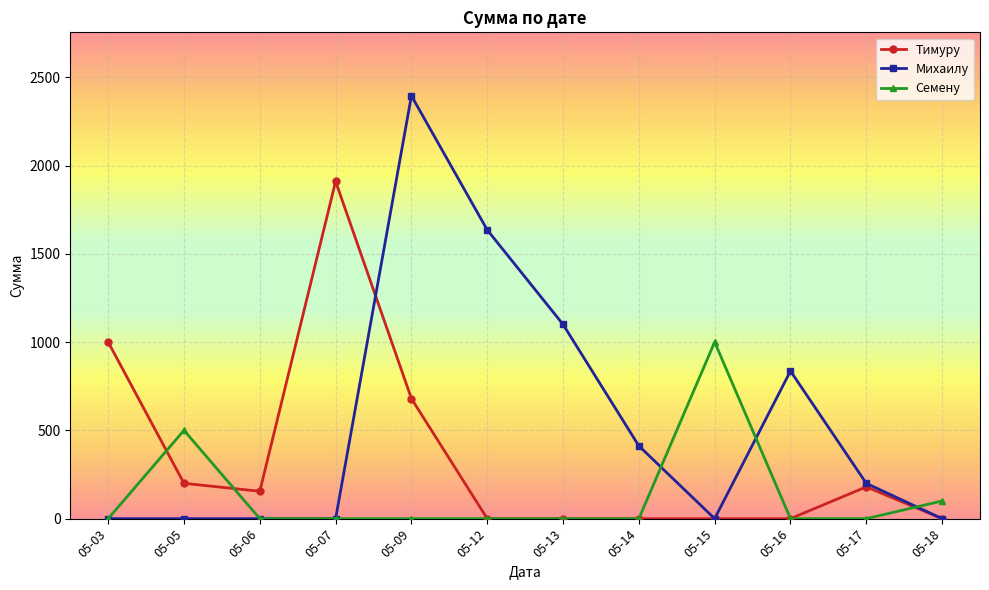

Rank the series by their maximum value, from lowest to highest.

Семену, Тимуру, Михаилу